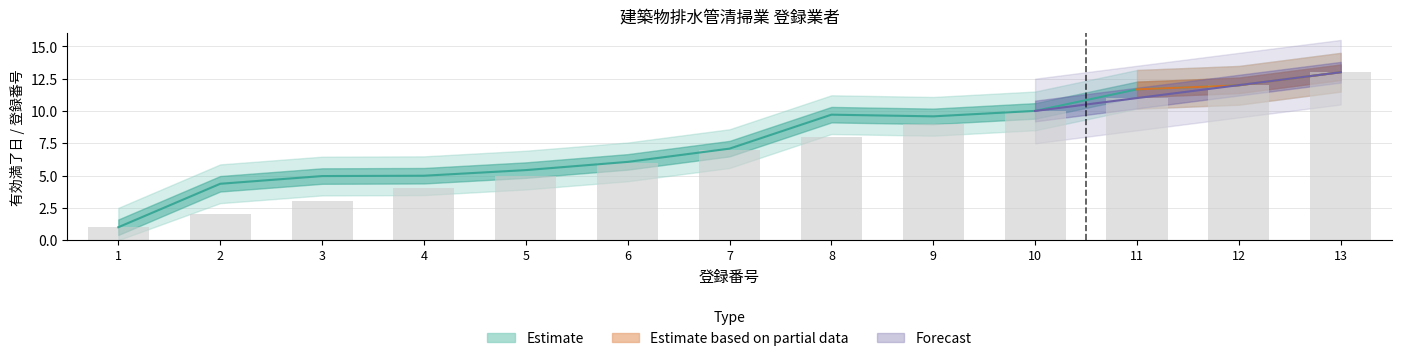

Rank the categories by 有効満了日 value from highest to lowest.

13, 12, 11, 10, 8, 9, 7, 6, 5, 4, 3, 2, 1